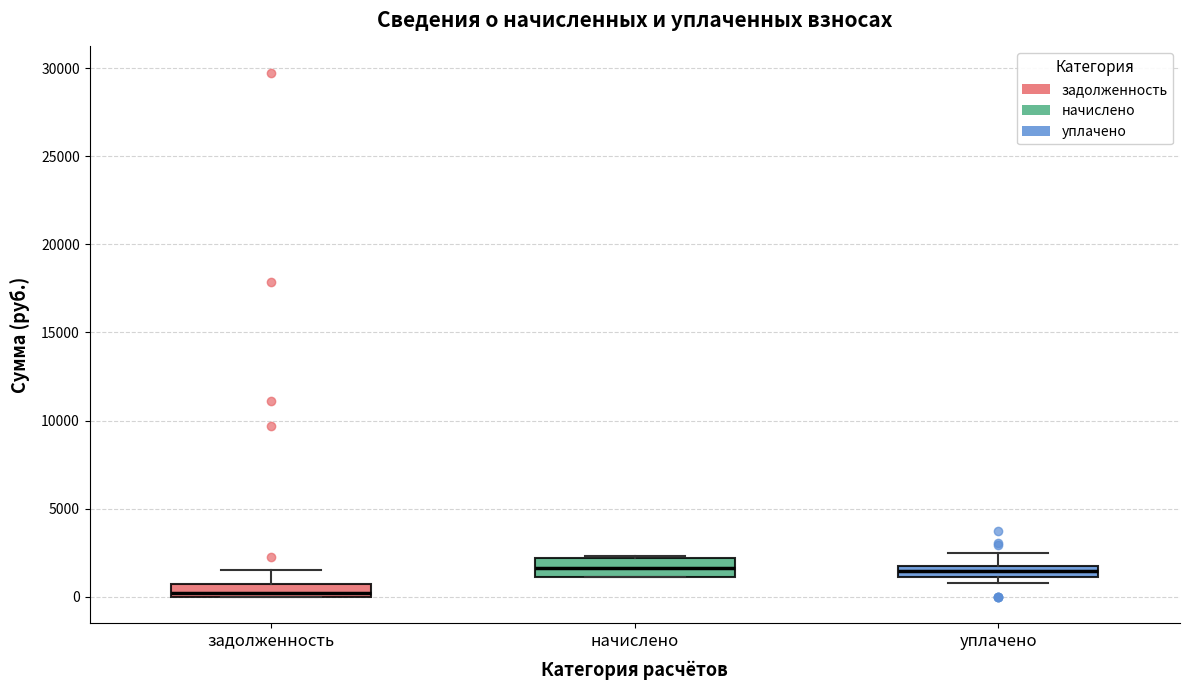

Where is the lower edge of the box for задолженность on the y-axis? The values are not printed on the chart, so give them approximately, as read against the axis.

0